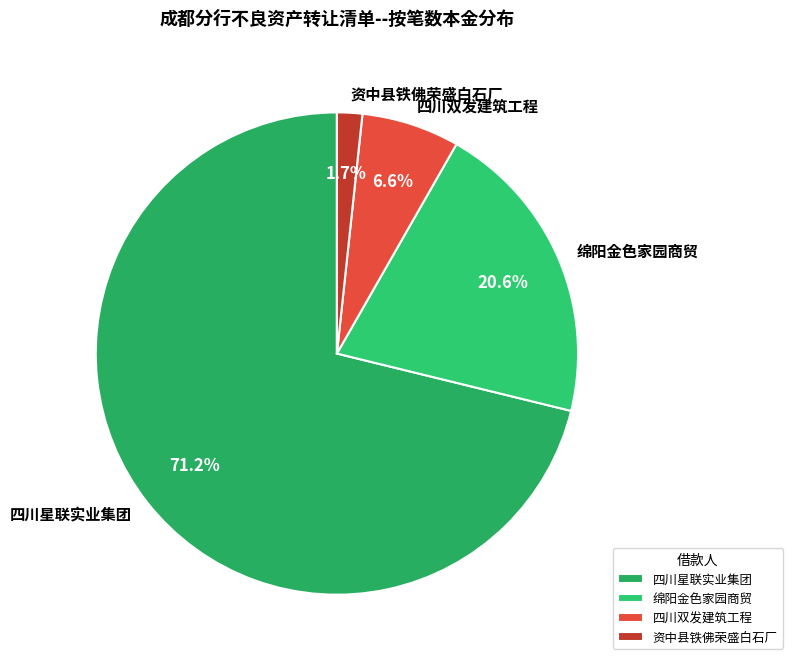

Count the number of slices in the pie.

4